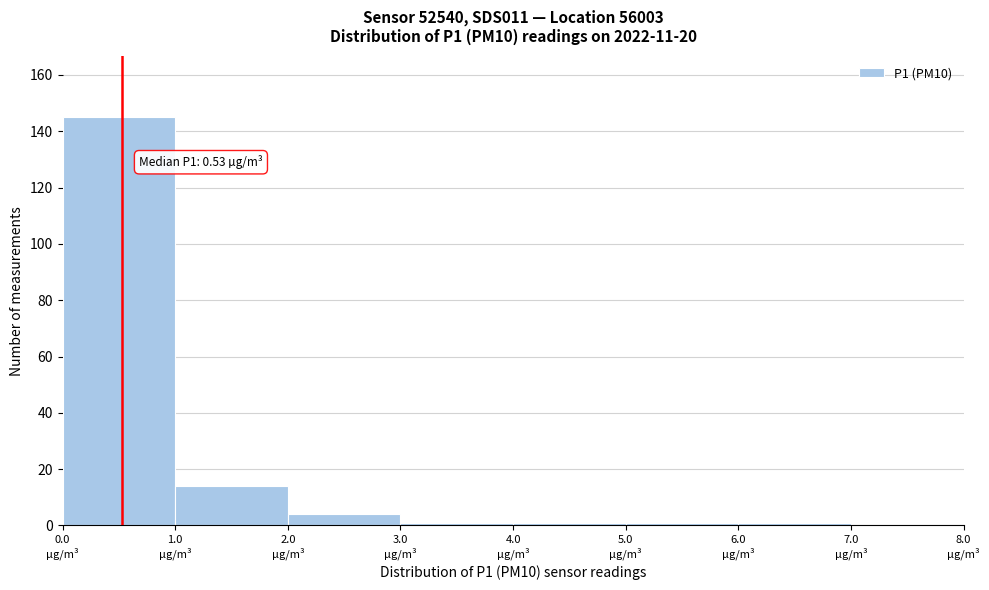

Over which range of the x-axis is the bar tallest?

0 to 1